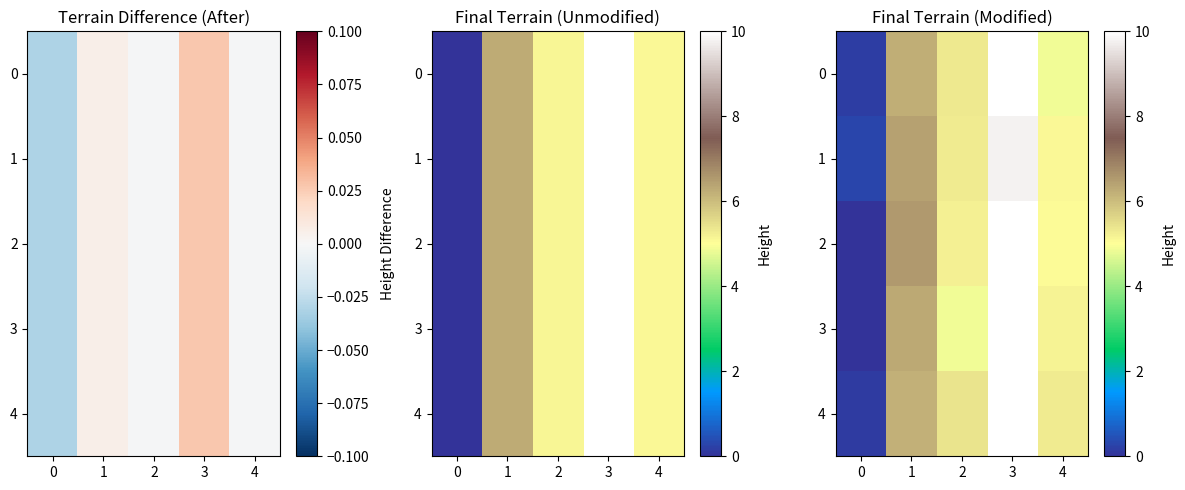

What is the total value across all series at 1?

31.7